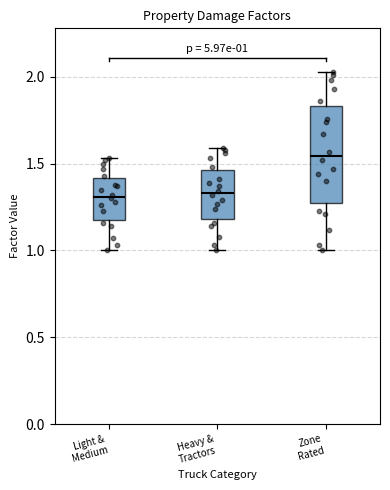

Which box has the highest median line?

Zone Rated